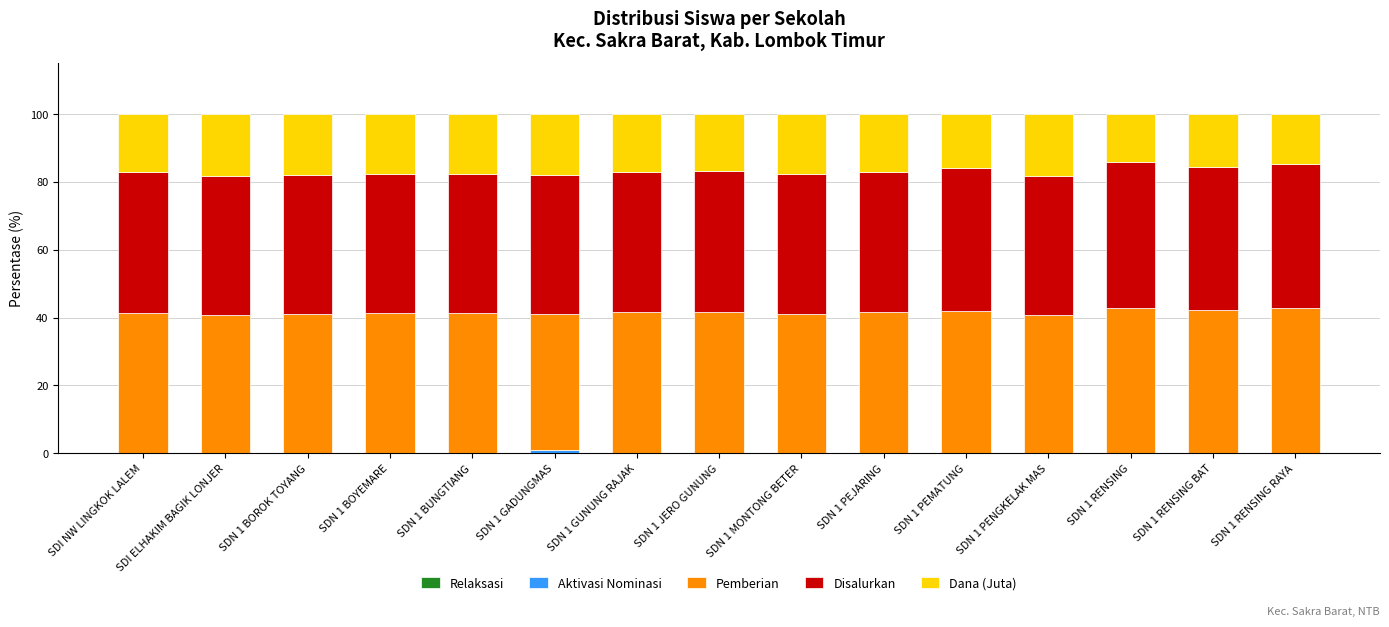

Where does the Pemberian series first go above 41?

SDI NW LINGKOK LALEM